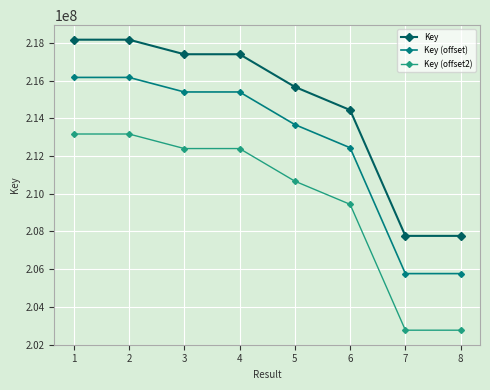

What is the spread (max minus min) of values at 8?

5000000